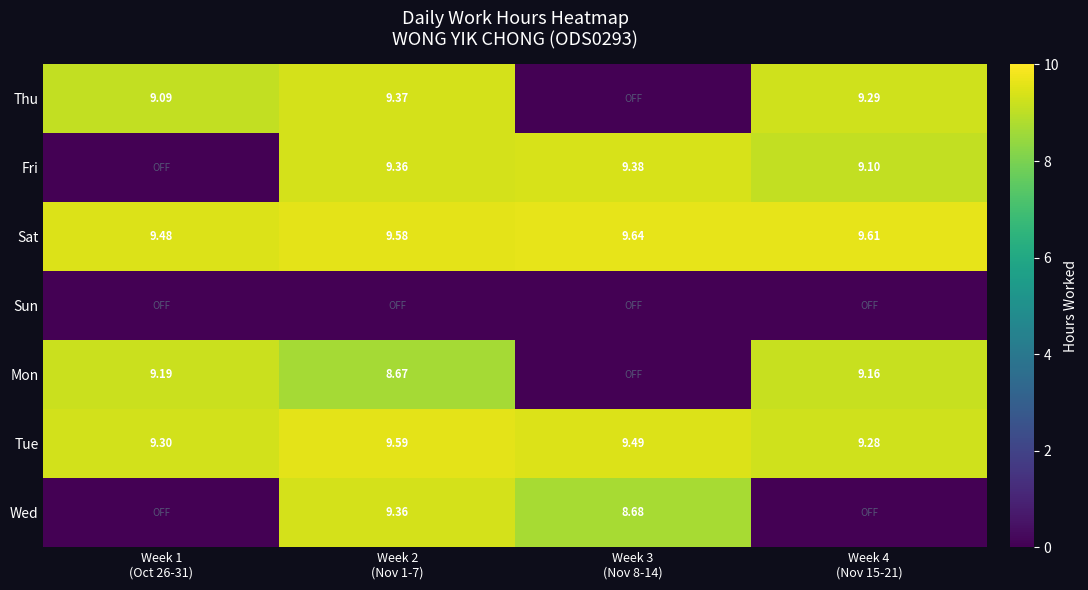

Count the number of categories in the chart.

4